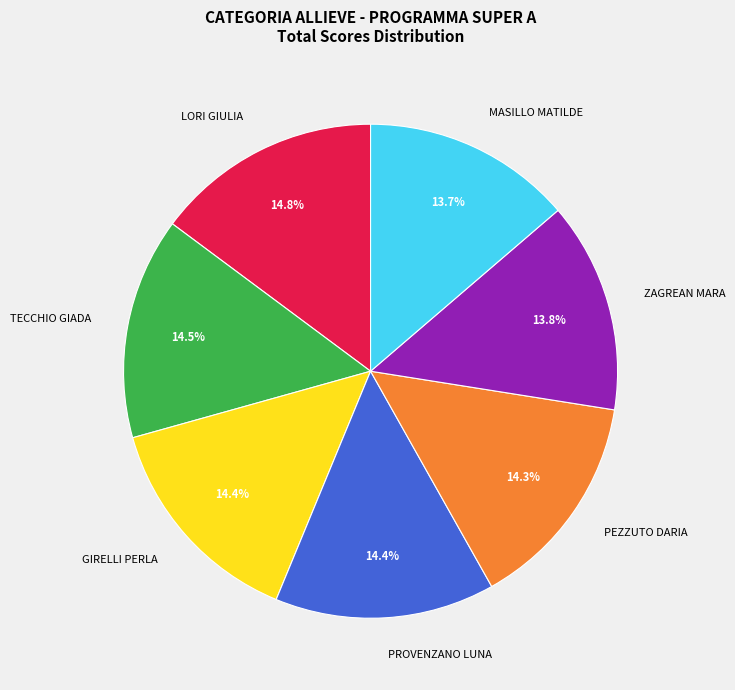

To the nearest percent, what is the combined percentage of PEZZUTO DARIA and LORI GIULIA?

29%